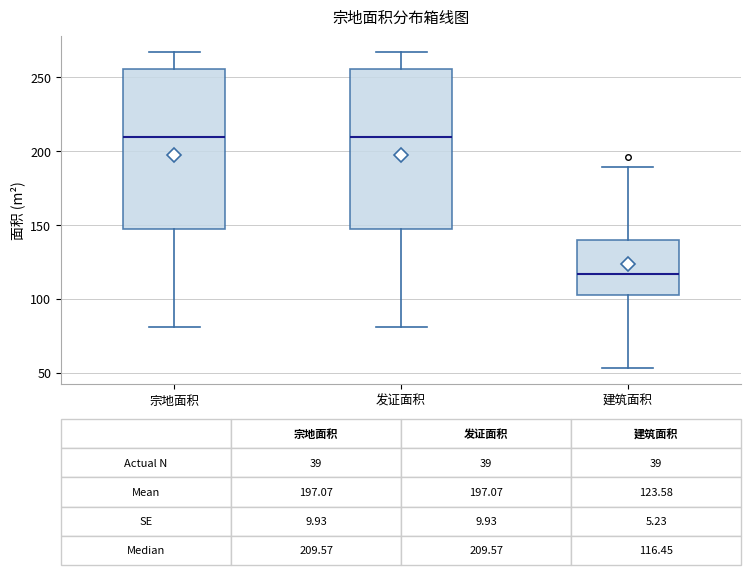

Which box has the lowest median line?

建筑面积